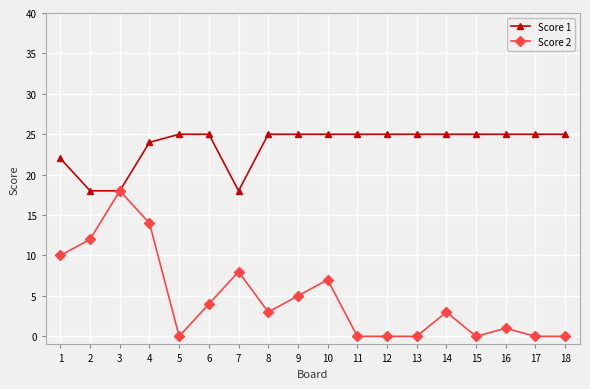

What is the maximum value shown in the chart?

25